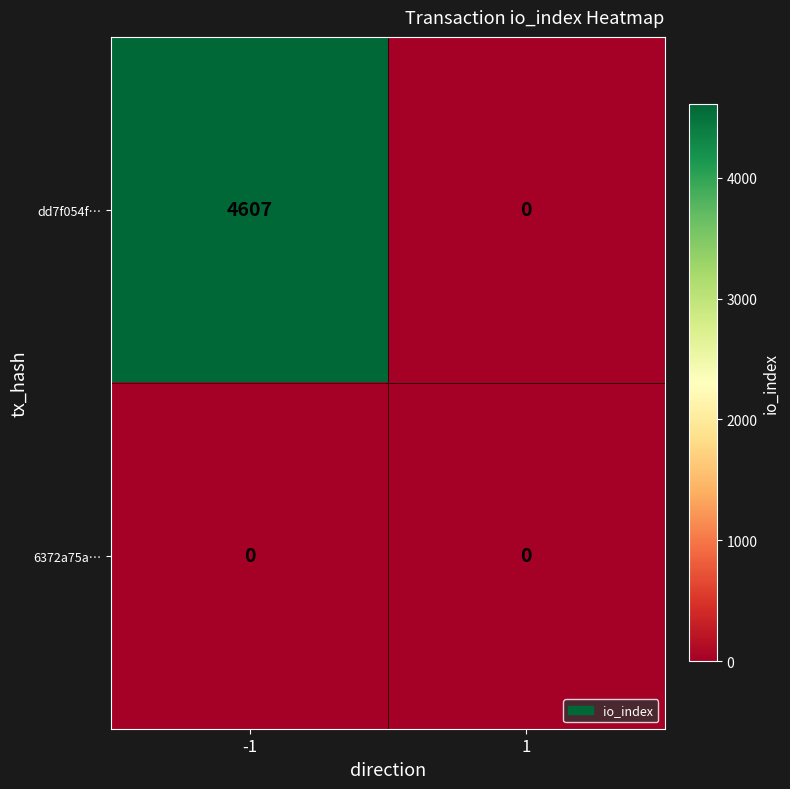

What is the total value across all series at -1?

4607